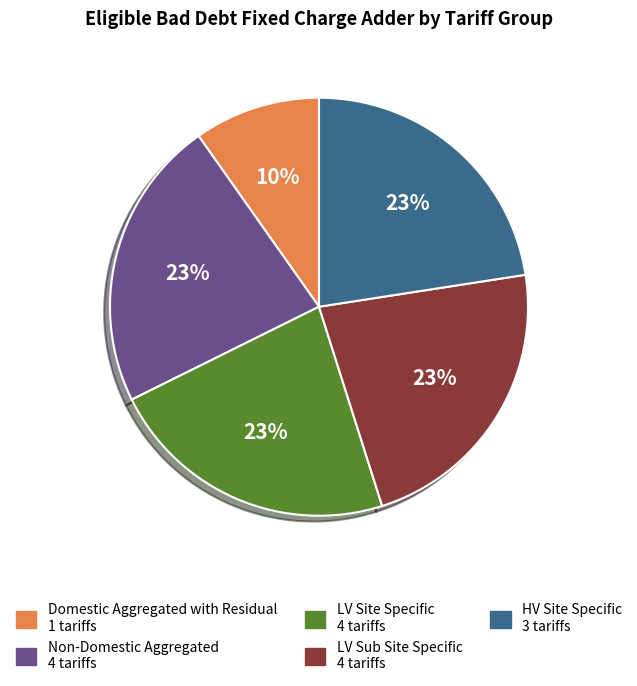

What percentage is the Non-Domestic Aggregated slice, to the nearest percent?

23%